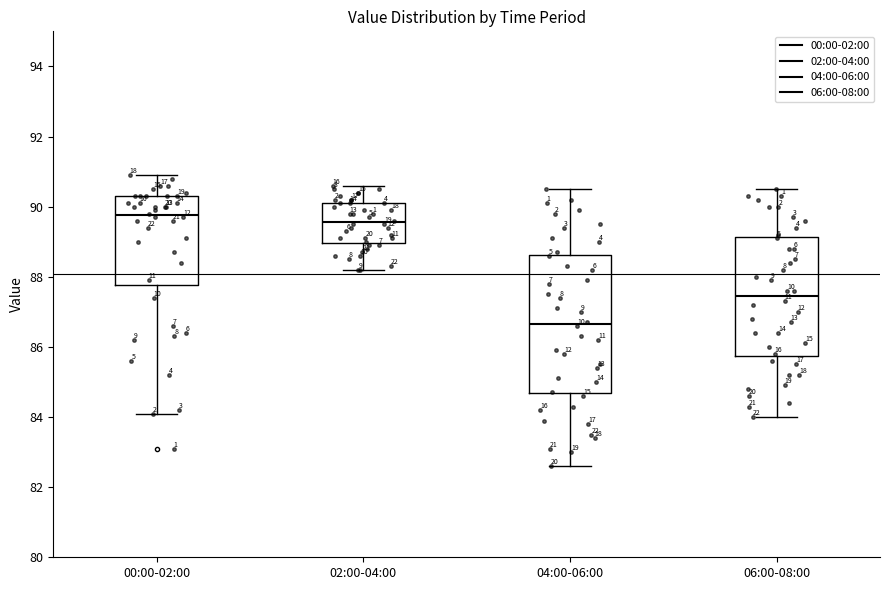

Reading left to right, read every box against the y-axis: the position of its median line, the range the box covers, and the ends of its whiskers. The values are not printed on the chart, so give them approximately, as read against the axis.

00:00-02:00: median 89.8, box 87.8 to 90.4, whiskers 84.2 to 91.0
02:00-04:00: median 89.6, box 89.0 to 90.2, whiskers 88.2 to 90.6
04:00-06:00: median 86.6, box 84.6 to 88.6, whiskers 82.6 to 90.6
06:00-08:00: median 87.4, box 85.8 to 89.2, whiskers 84.0 to 90.6